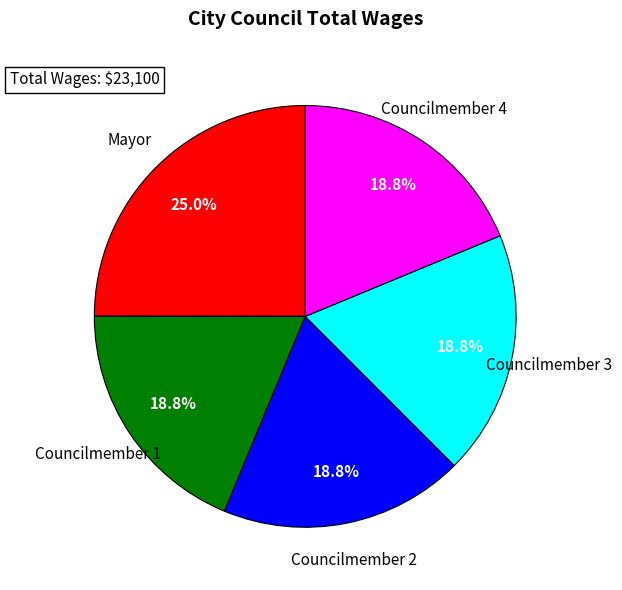

Count the number of slices in the pie.

5